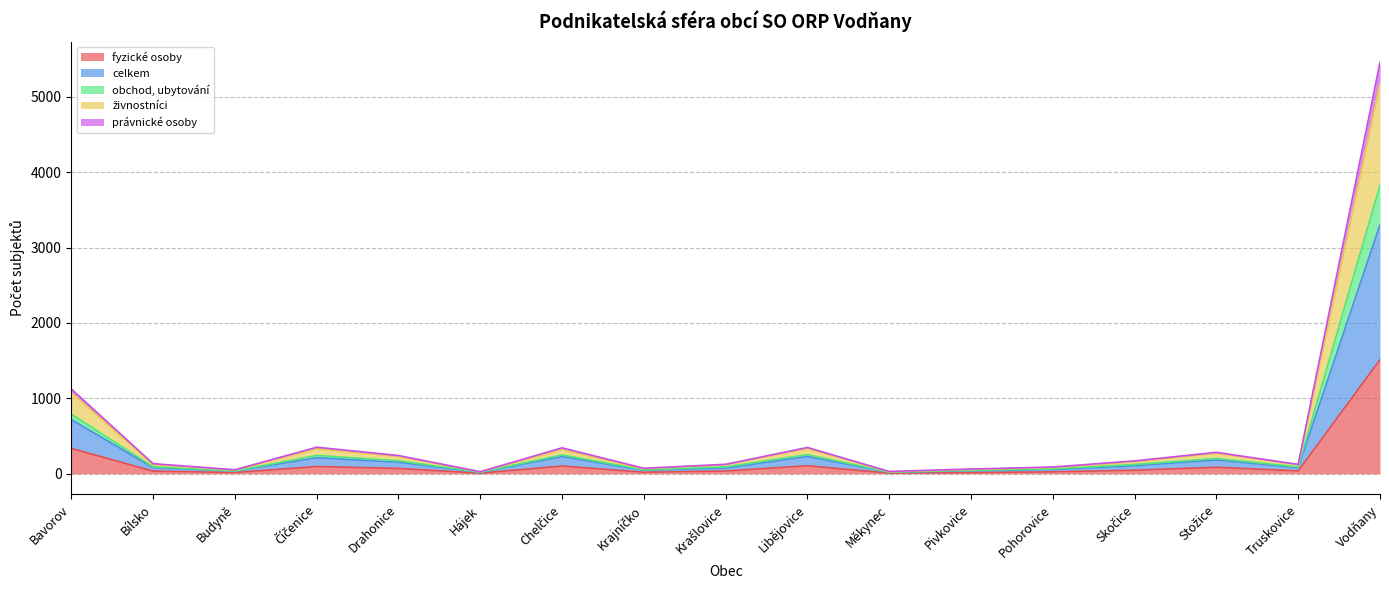

True or false: právnické osoby and živnostníci cross at least once.

False